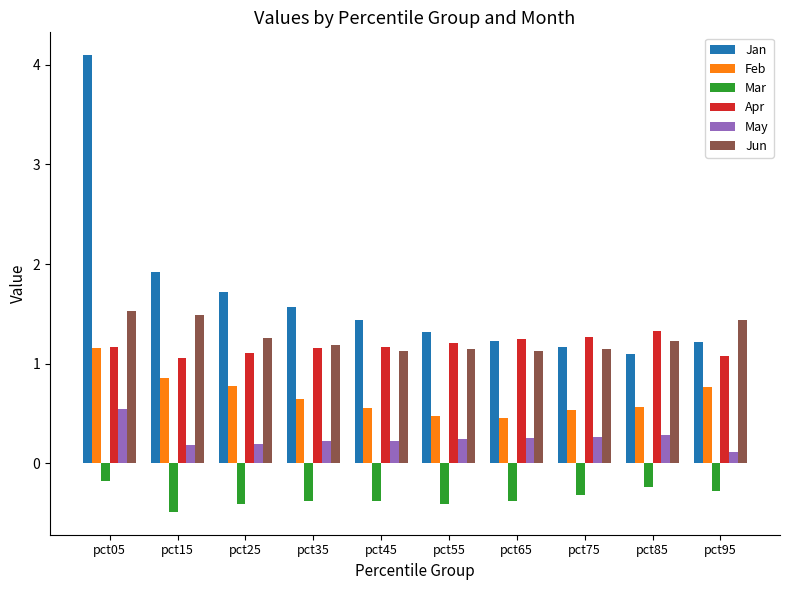

How many May values are between 0 and 1?

10